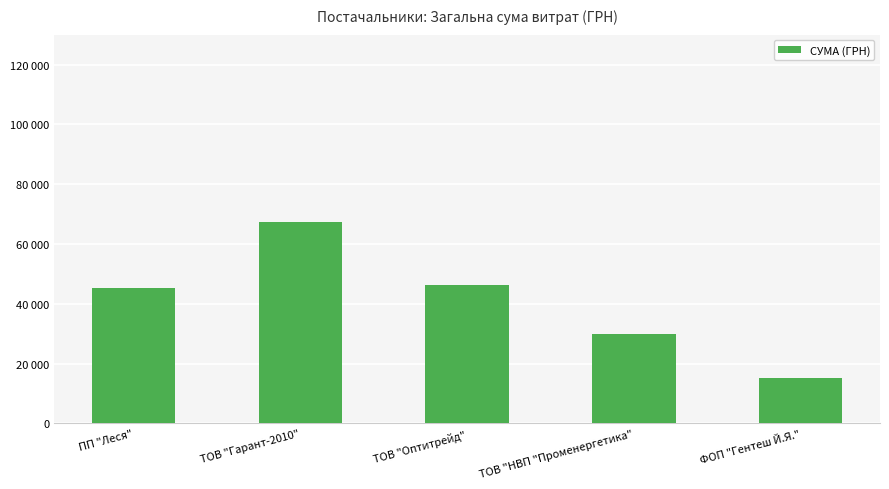

Approximately how many times larger is the value at ФОП "Гентеш Й.Я." compared to ТОВ "Гарант-2010"?

0.2